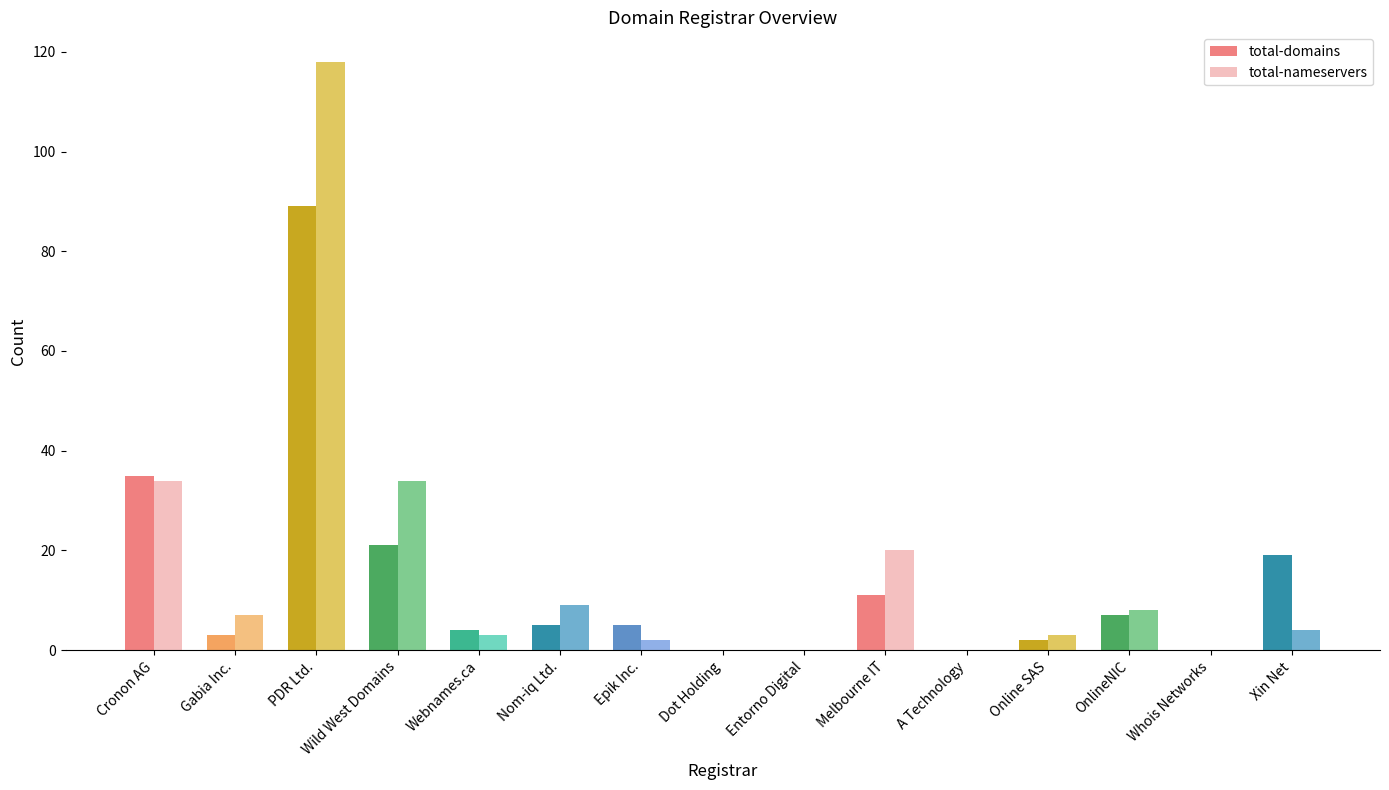

What is the greatest value displayed?

118